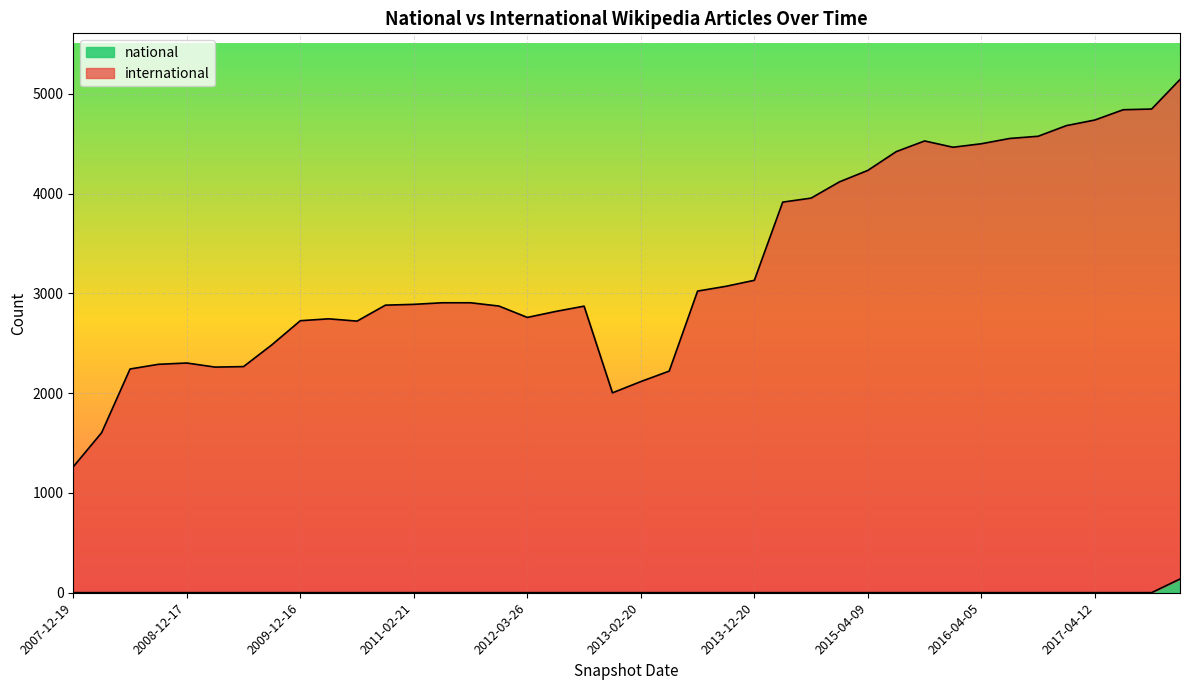

Does the chart display data point markers on the line(s)?

No